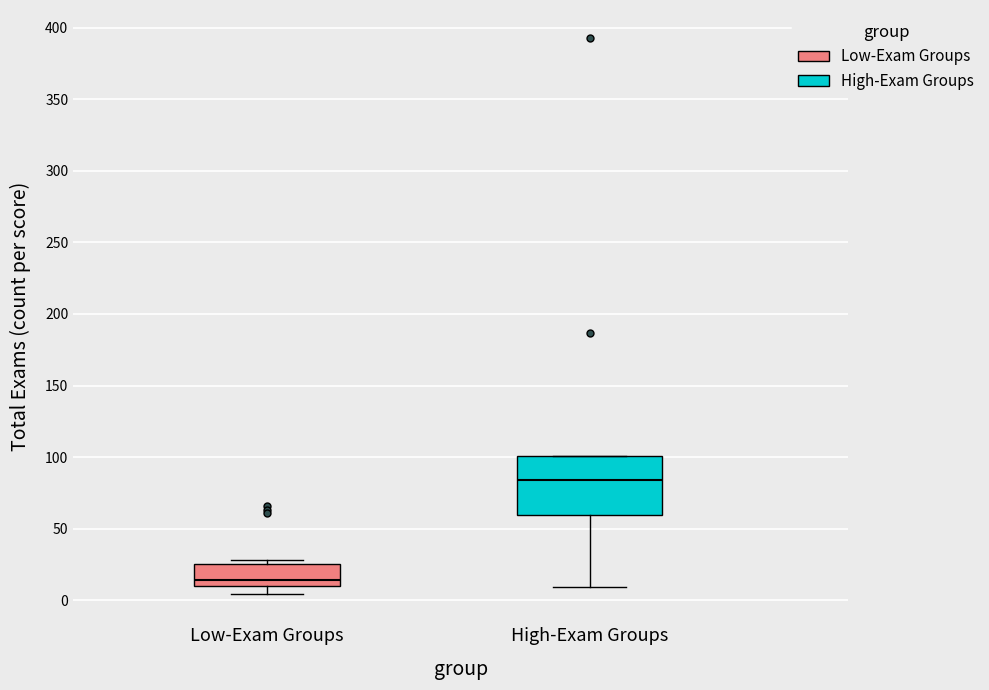

Which box has the highest median line?

High-Exam Groups